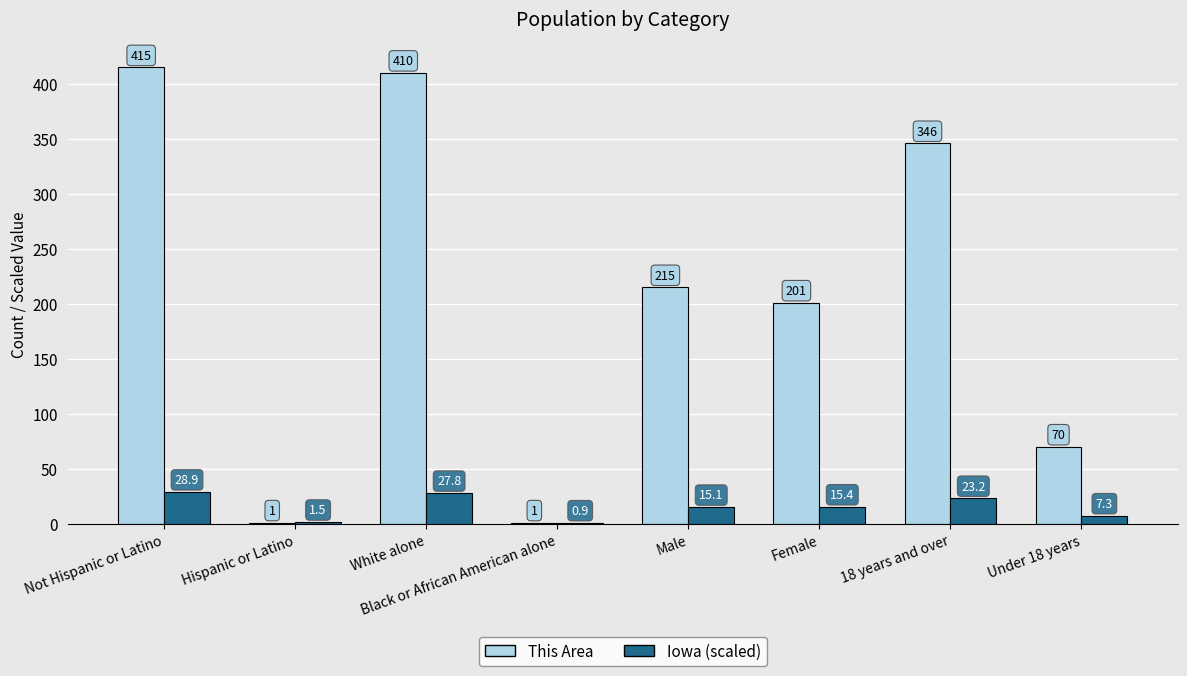

At which category is the sum across all series the highest?

Not Hispanic or Latino